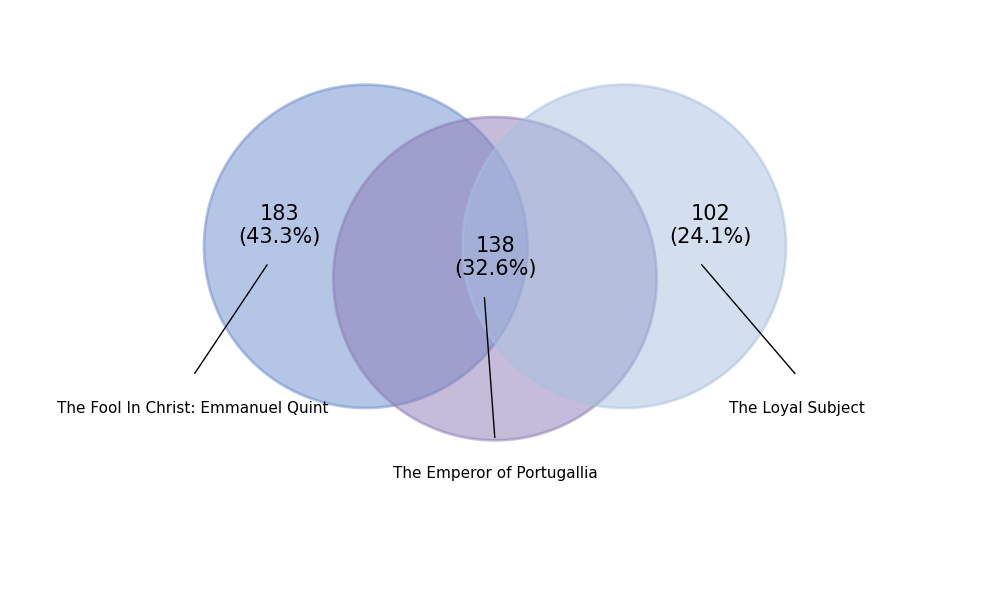

True or false: The Fool In Christ: Emmanuel Quint accounts for 33% of the total.

False